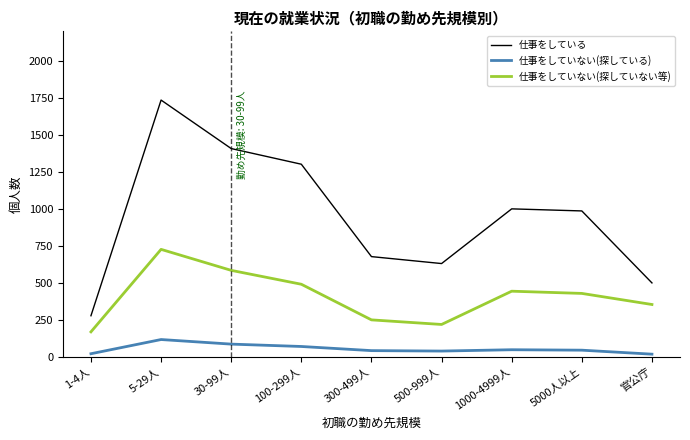

What position from the left is 30-99人?

3